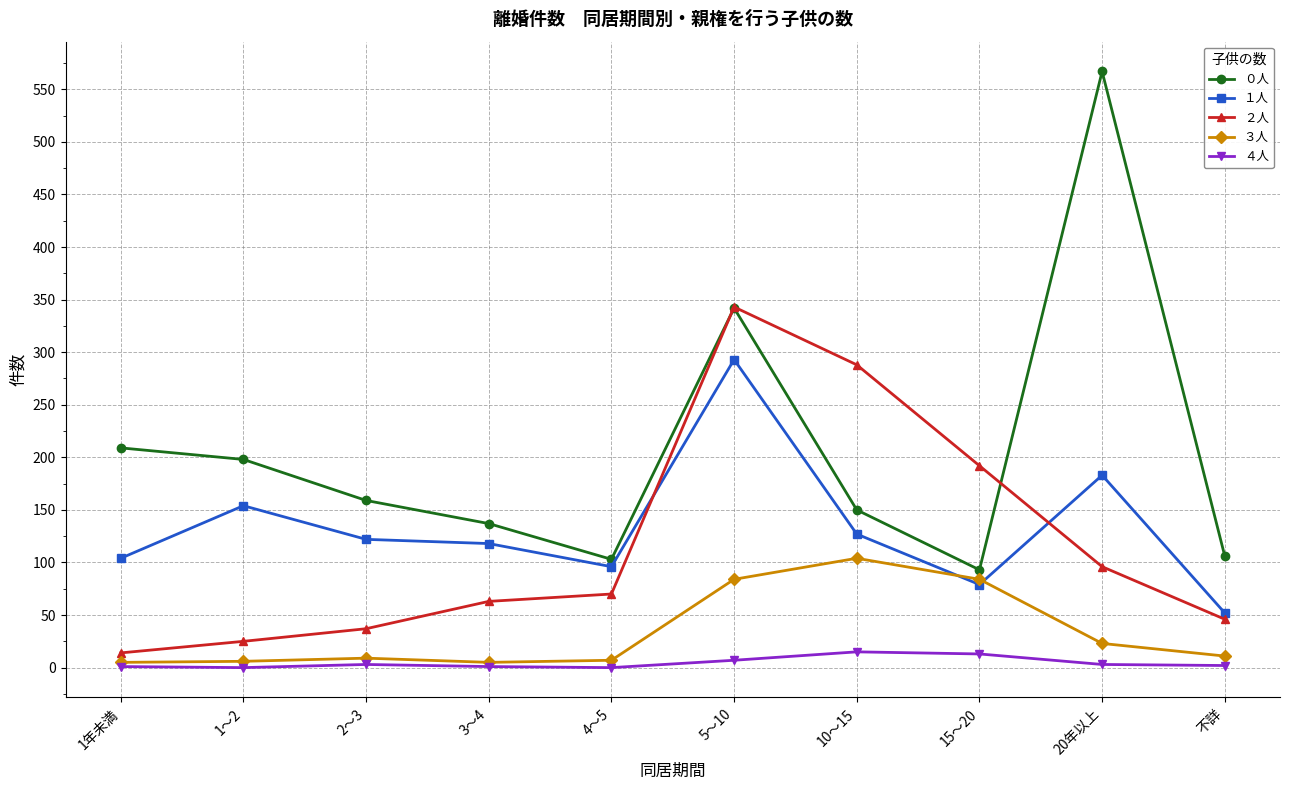

What is the maximum value shown in the chart?

567